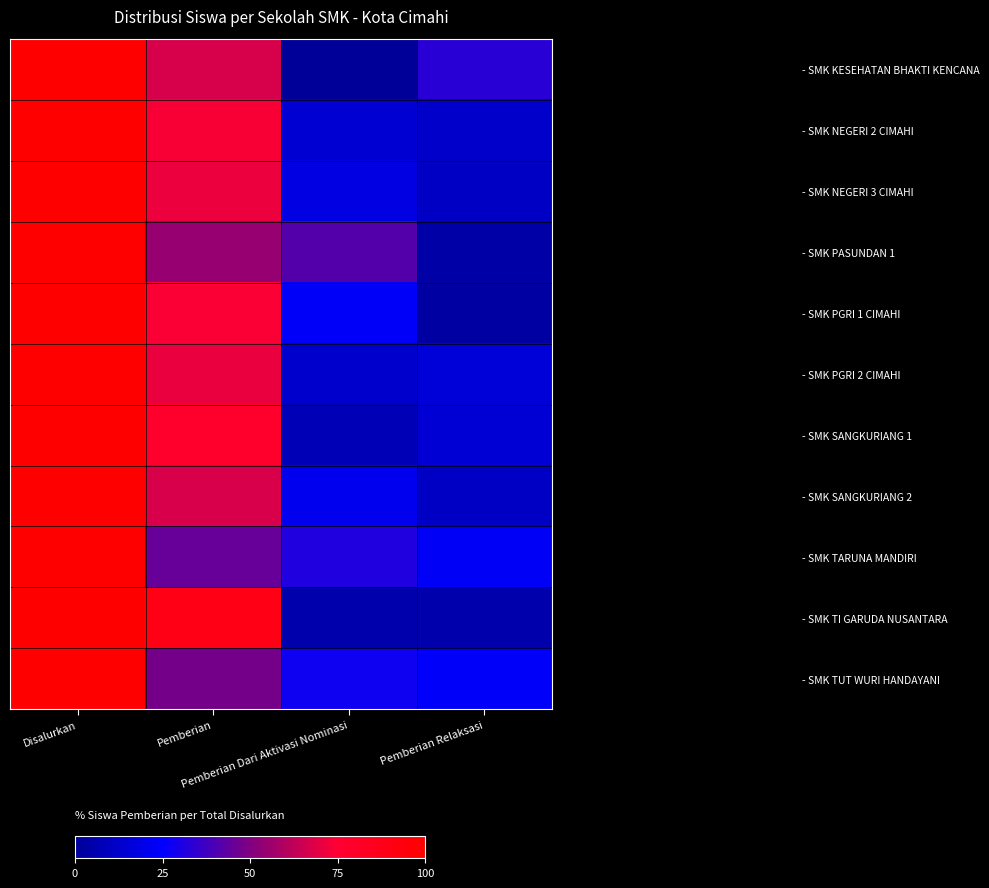

What is the total value across all series at Disalurkan?

1100.0